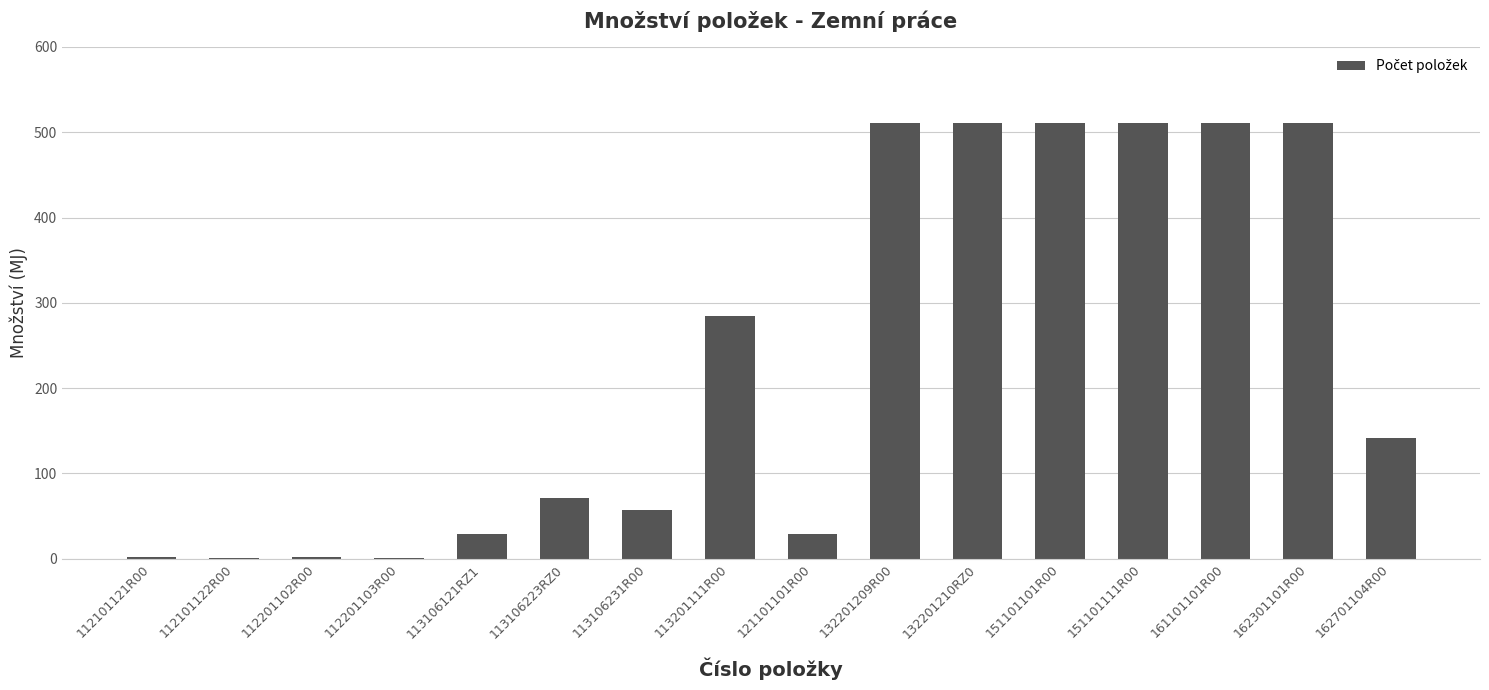

What is the sum of the values at 112101122R00 and 151101111R00?

512.2